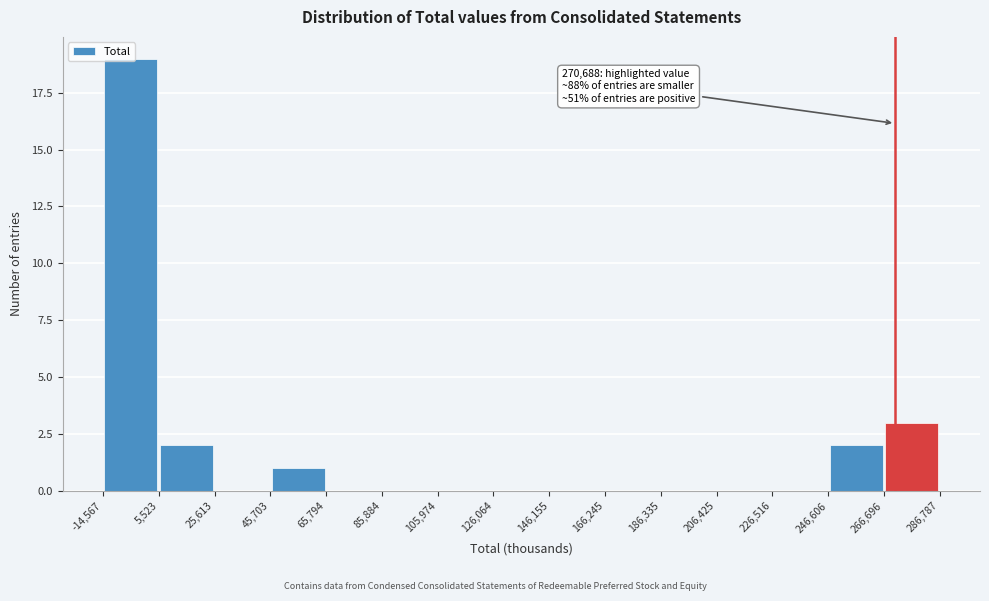

Which range on the x-axis has the tallest bar?

-14,567 to 5,523